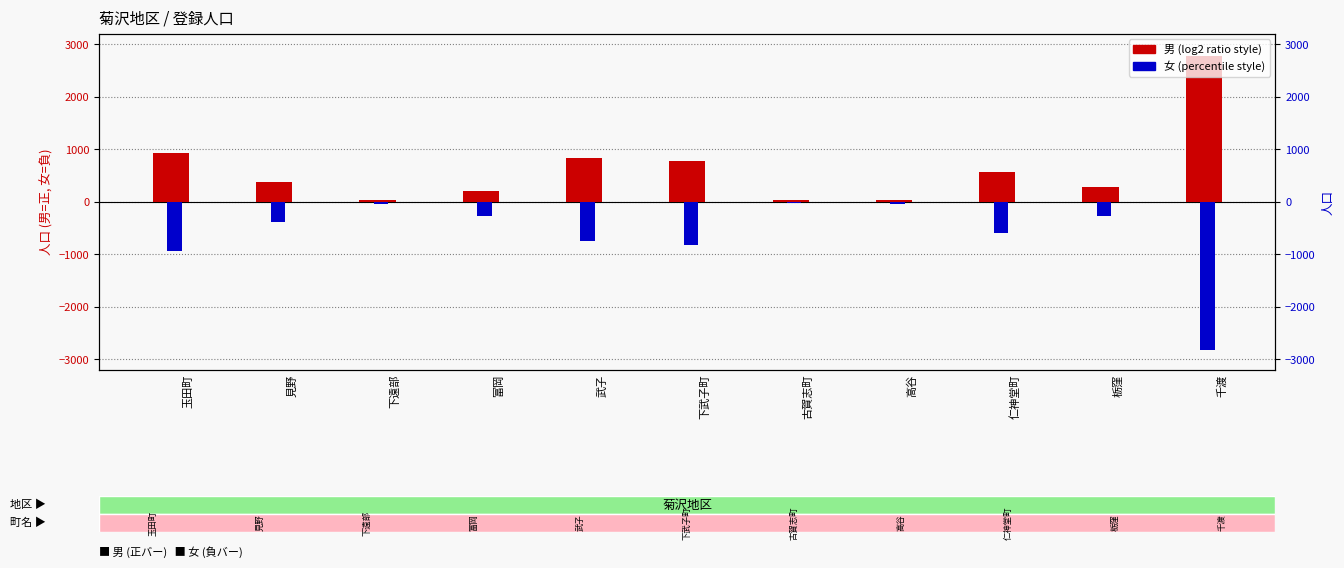

What is the value of the 男 bar at the 1st from the left?

940